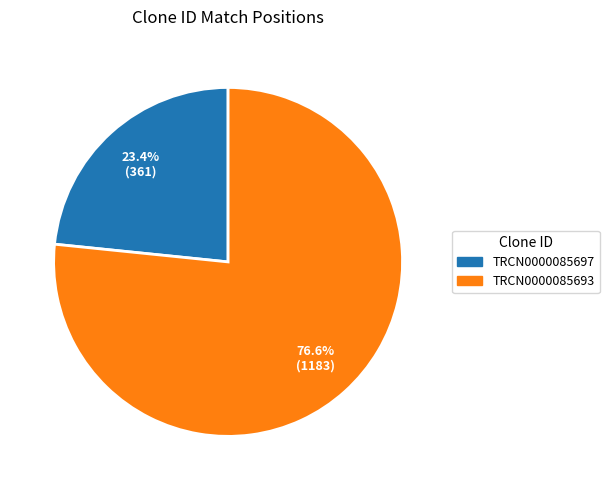

What is the largest slice in the pie chart?

TRCN0000085693